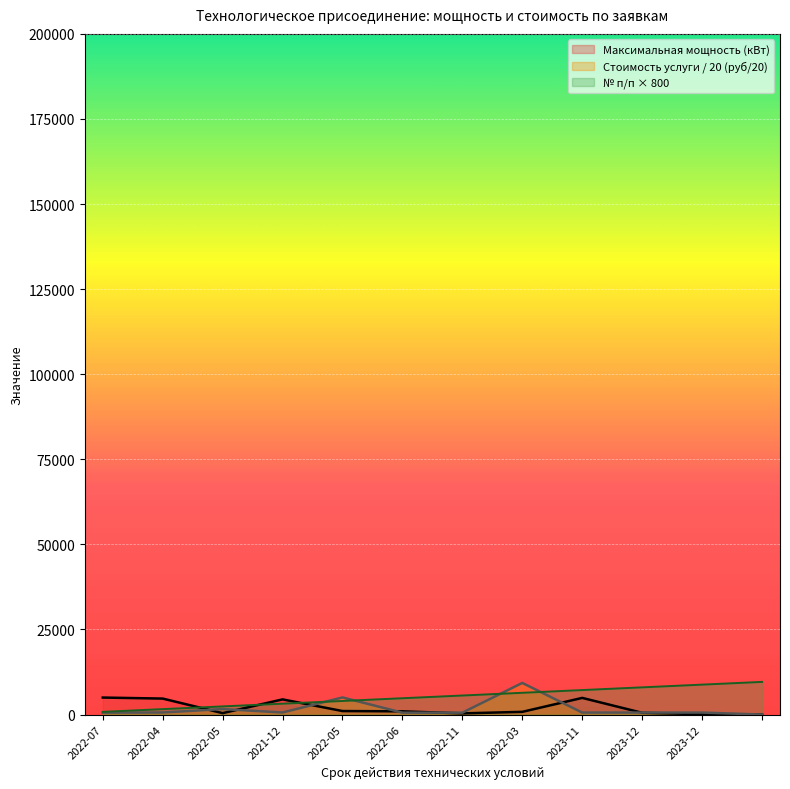

What is the difference between the № п/п values at 2022-05 and 2022-06?

2400.0